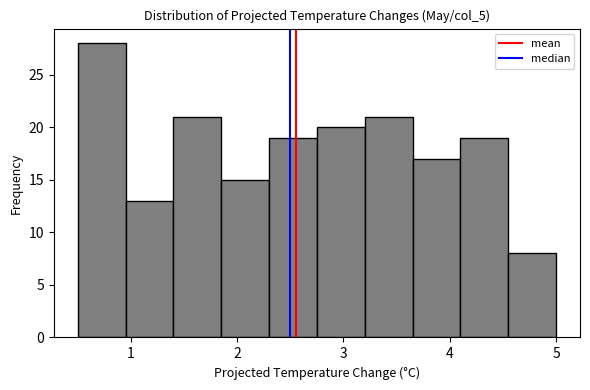

What is the height of the bar covering 4.55 to 5.00 on the x-axis? Neither the bar edges nor the heights are printed on the chart, so give them approximately, as read against the axes.

8